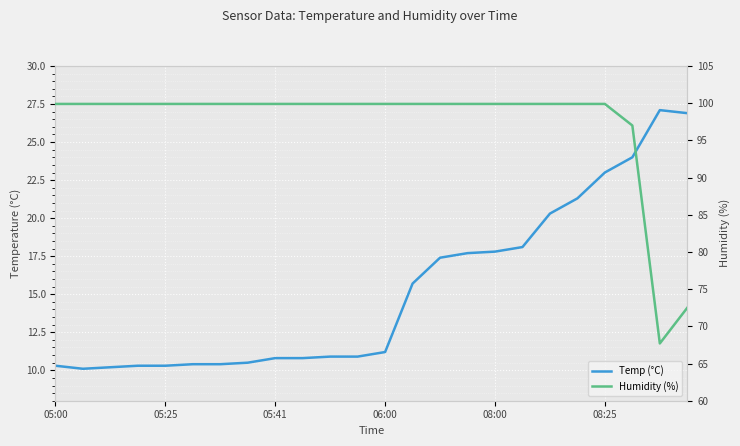

What is the difference between the maximum and second lowest values in the Humidity (%) series?

27.4